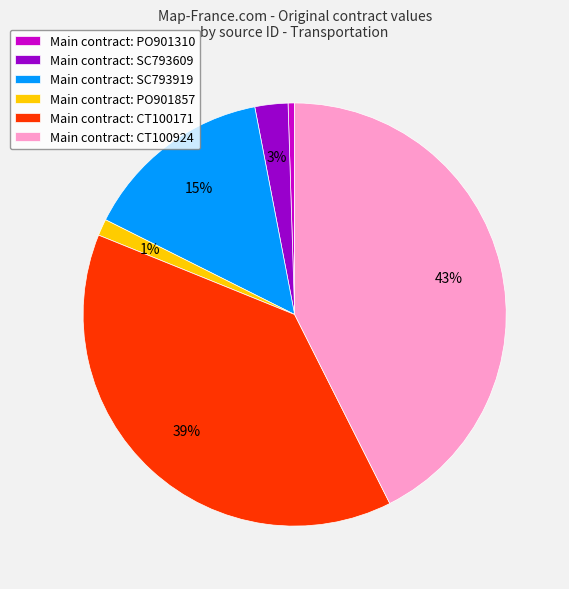

To the nearest percent, what is the average slice percentage?

17%